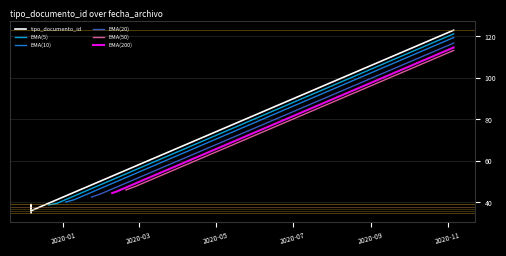

Where is the first local minimum?

2019-12-06 14:09:20